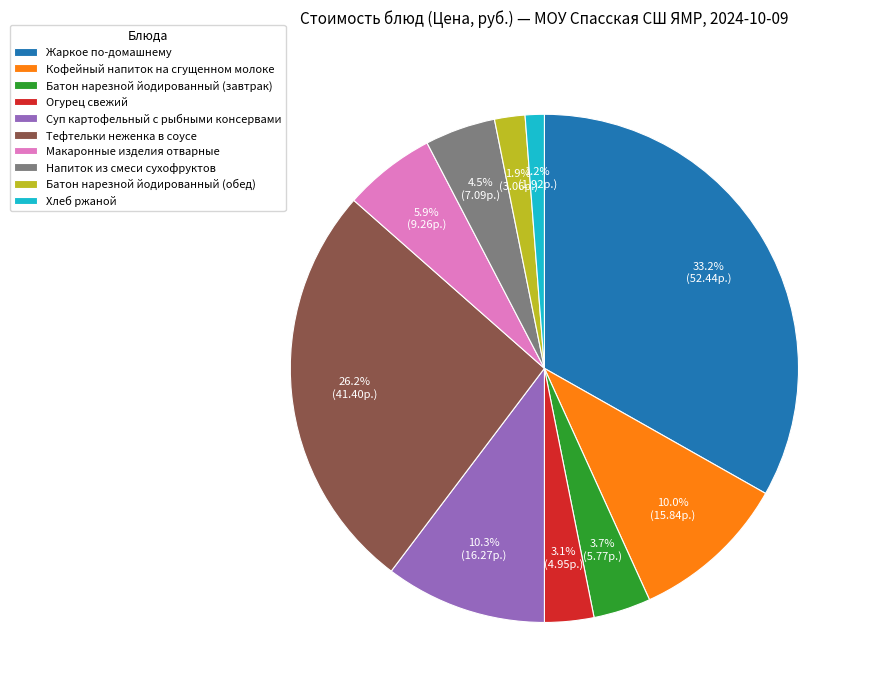

How much of the chart is everything except Хлеб ржаной?

98.8%